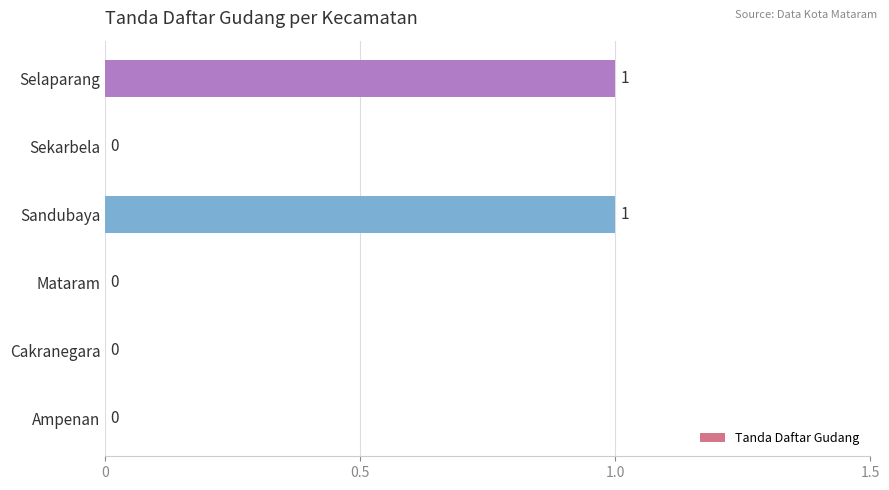

Which has a higher value, Selaparang or Cakranegara?

Selaparang